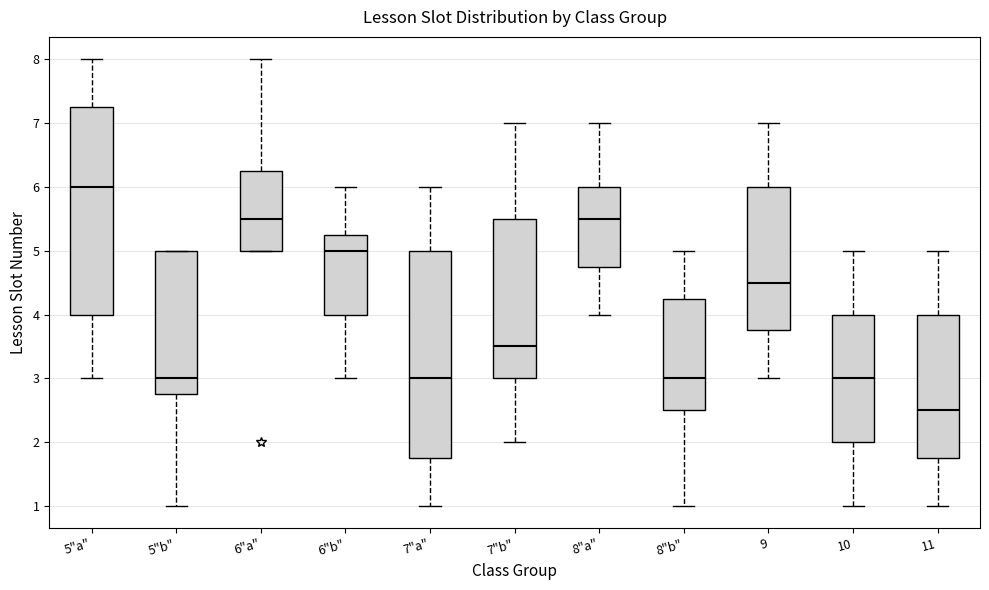

Reading left to right, transcribe this box plot: for each box, give where its median line is, the range the box spans, and where its two whiskers end, as read against the y-axis. The values are not printed on the chart, so give them approximately, as read against the axis.

5"a": median 6.0, box 4.0 to 7.3, whiskers 3.0 to 8.0
5"b": median 3.0, box 2.8 to 5.0, whiskers 1.0 to 5.0
6"a": median 5.5, box 5.0 to 6.3, whiskers 5.0 to 8.0
6"b": median 5.0, box 4.0 to 5.3, whiskers 3.0 to 6.0
7"a": median 3.0, box 1.8 to 5.0, whiskers 1.0 to 6.0
7"b": median 3.5, box 3.0 to 5.5, whiskers 2.0 to 7.0
8"a": median 5.5, box 4.8 to 6.0, whiskers 4.0 to 7.0
8"b": median 3.0, box 2.5 to 4.3, whiskers 1.0 to 5.0
9: median 4.5, box 3.8 to 6.0, whiskers 3.0 to 7.0
10: median 3.0, box 2.0 to 4.0, whiskers 1.0 to 5.0
11: median 2.5, box 1.8 to 4.0, whiskers 1.0 to 5.0